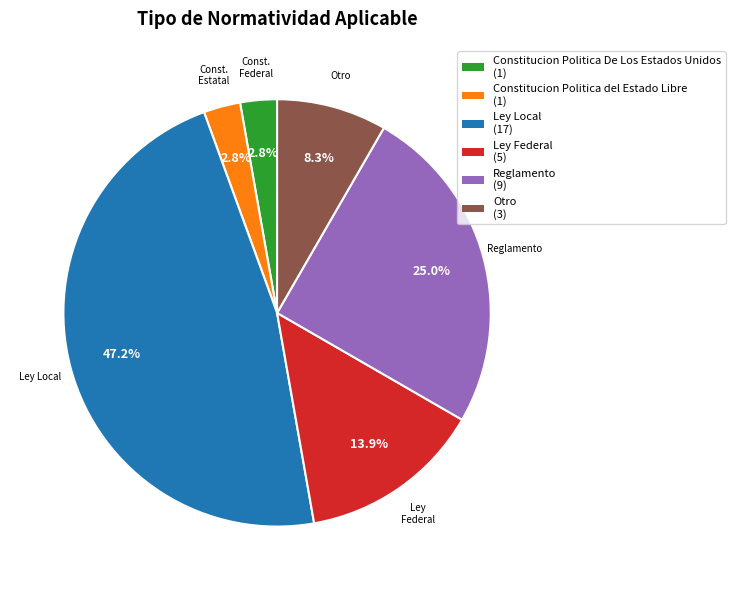

Is there a majority slice in this chart?

No